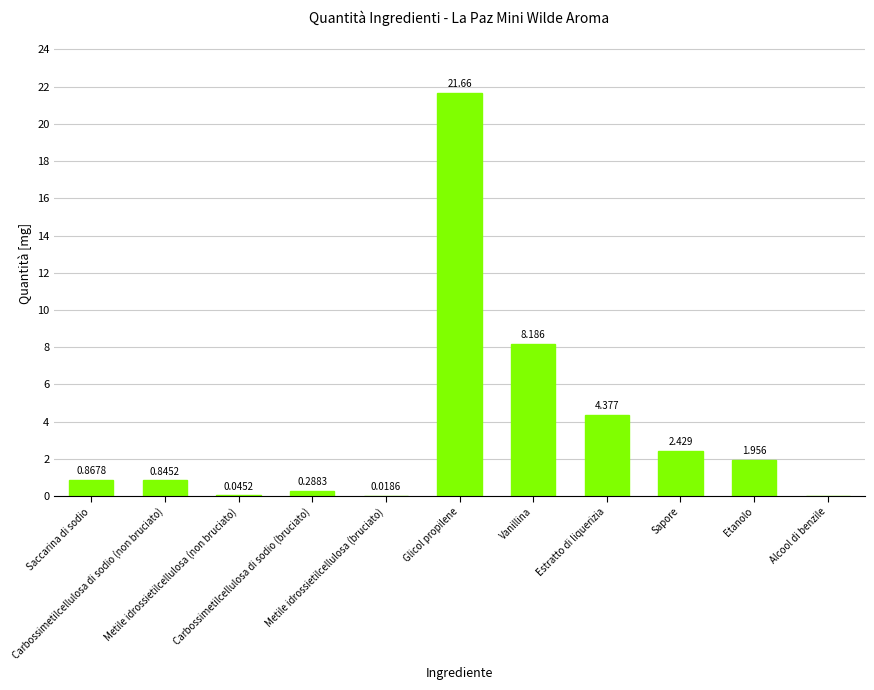

What is the change in value from Saccarina di sodio to Alcool di benzile?

-0.9